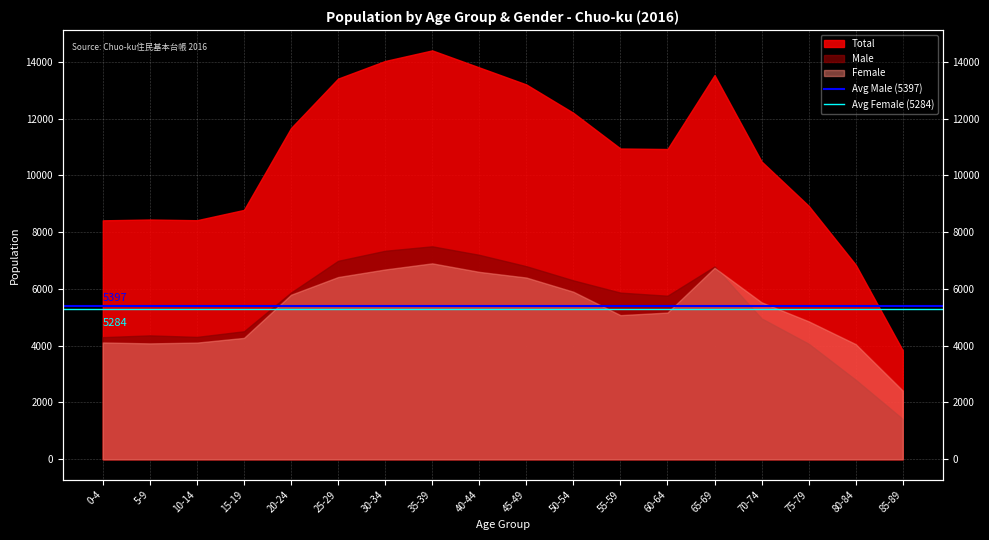

What is the average value of the Avg Female (5284) series?

5284